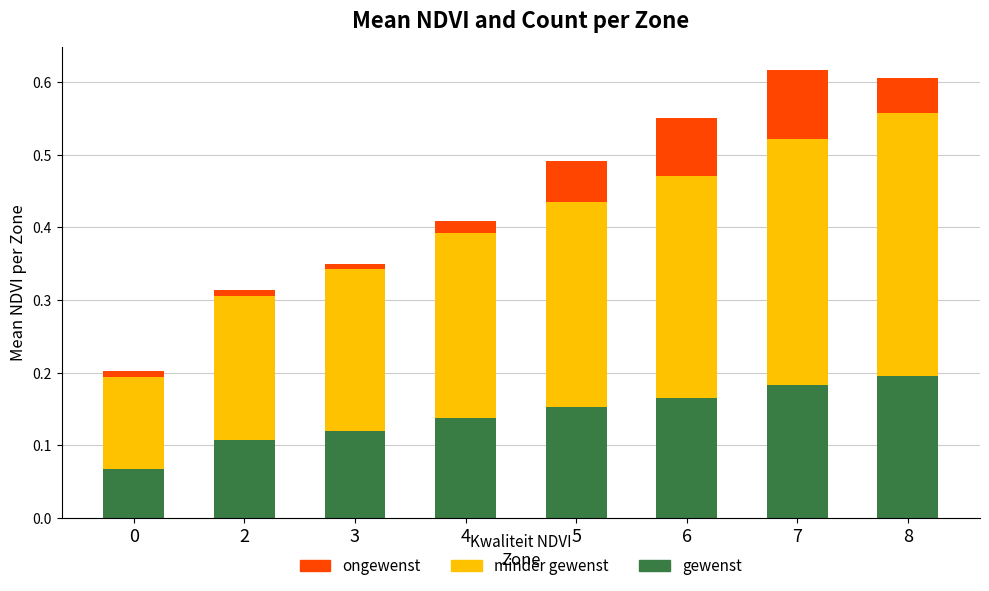

What is the sum of all gewenst values?

1.1